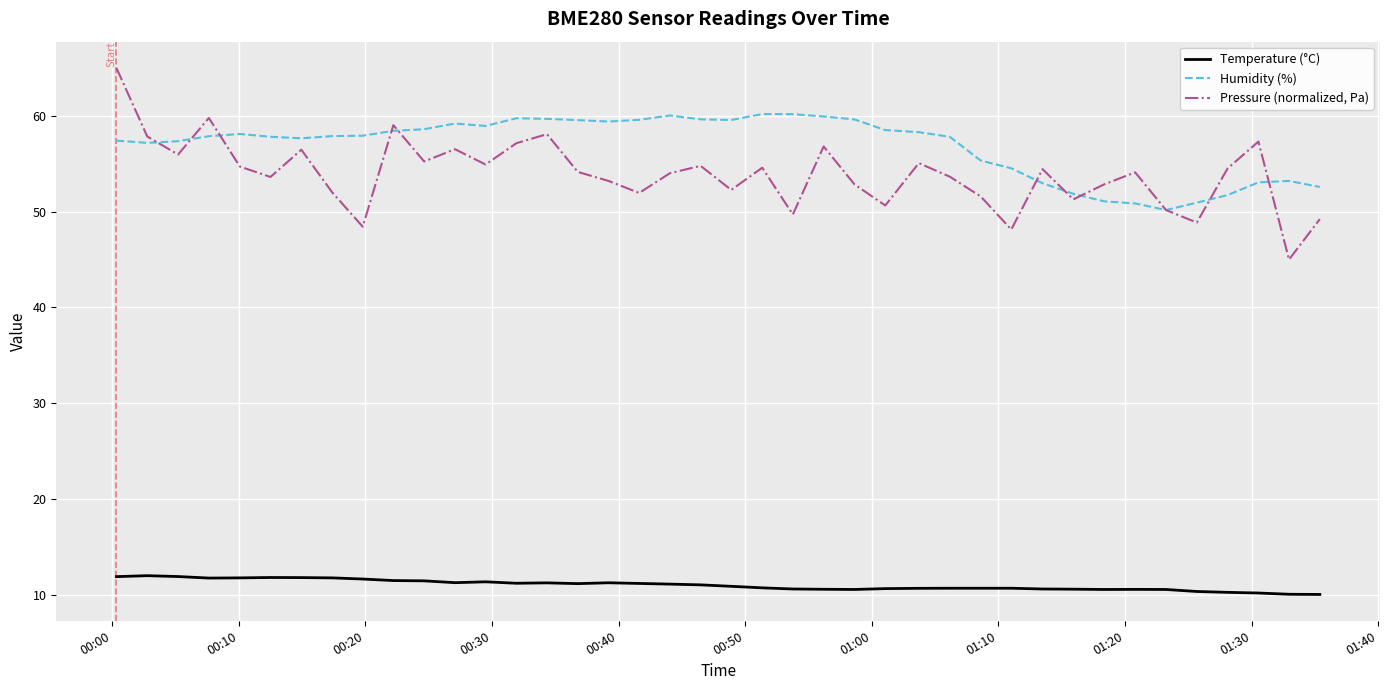

How many categories are shown in the chart?

40